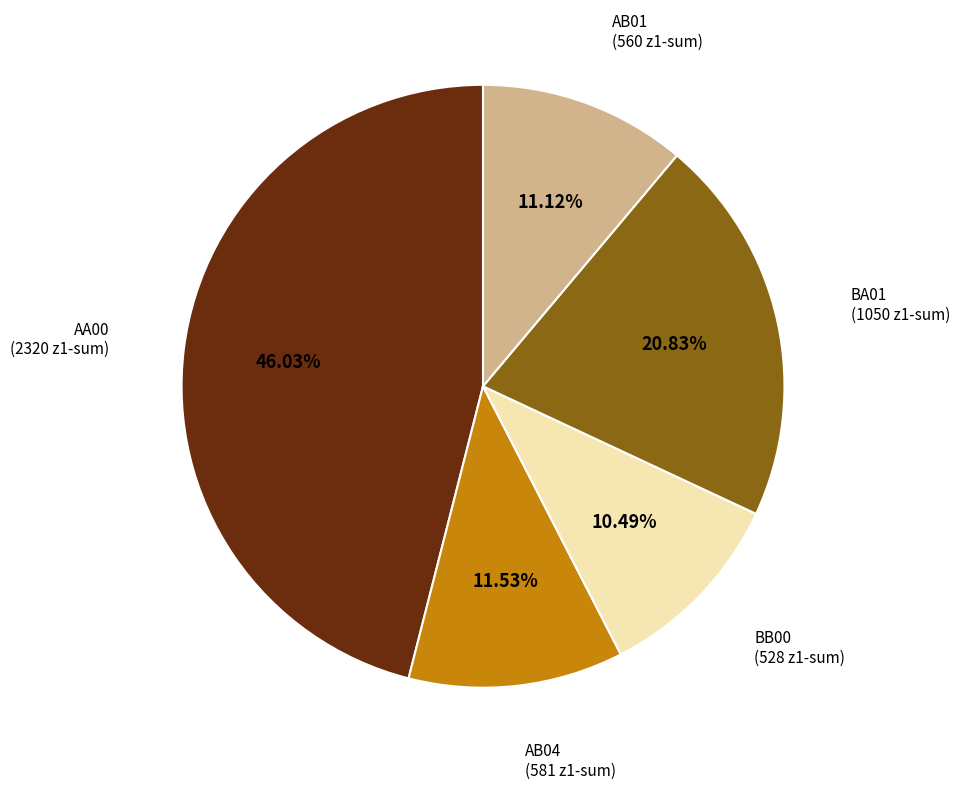

To the nearest percent, what is the average slice percentage?

20%